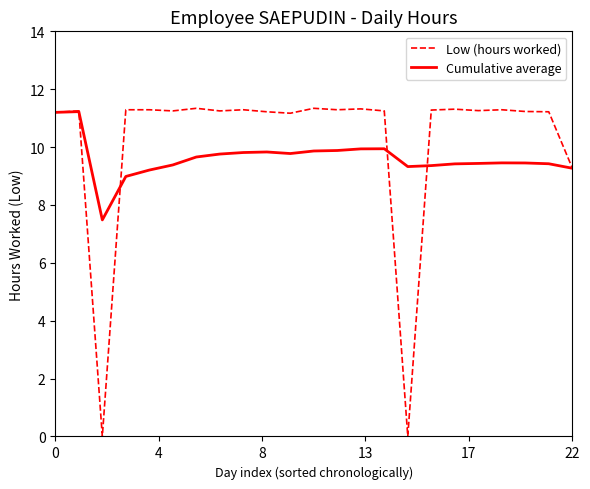

What is the difference between the maximum and minimum values in the Low (hours worked) series?

11.3